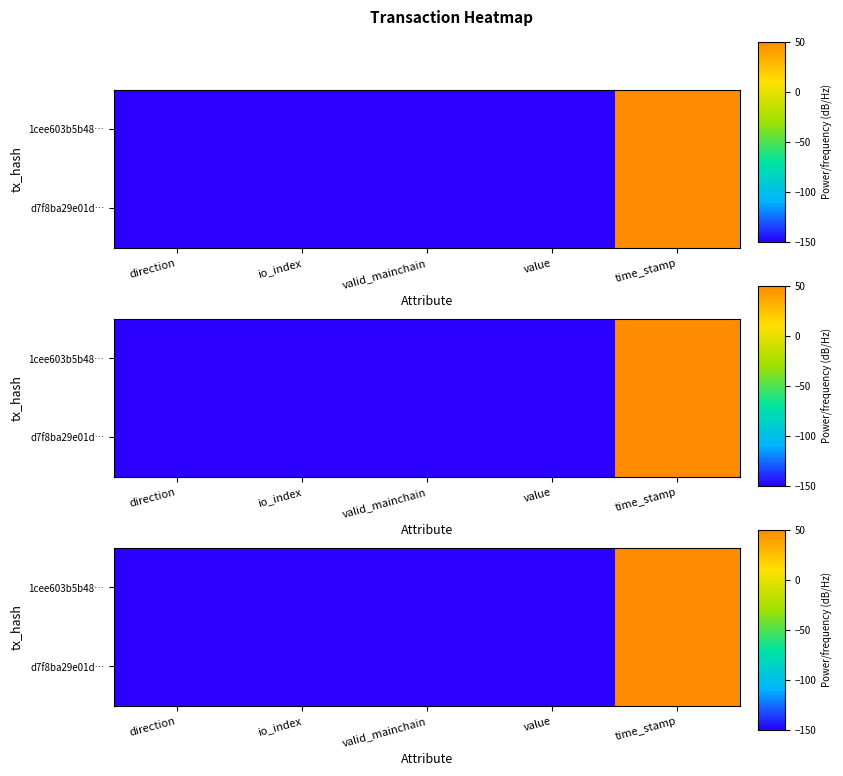

True or false: 1cee603b5b48… has a value of -150.0 at io_index.

True